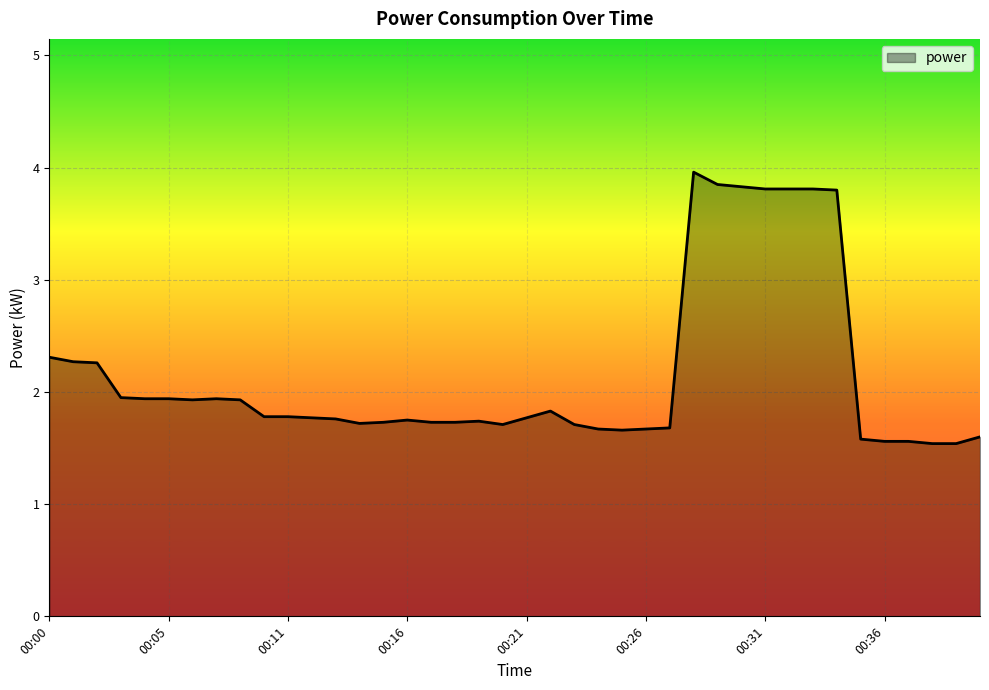

What is the maximum value shown in the chart?

4.0